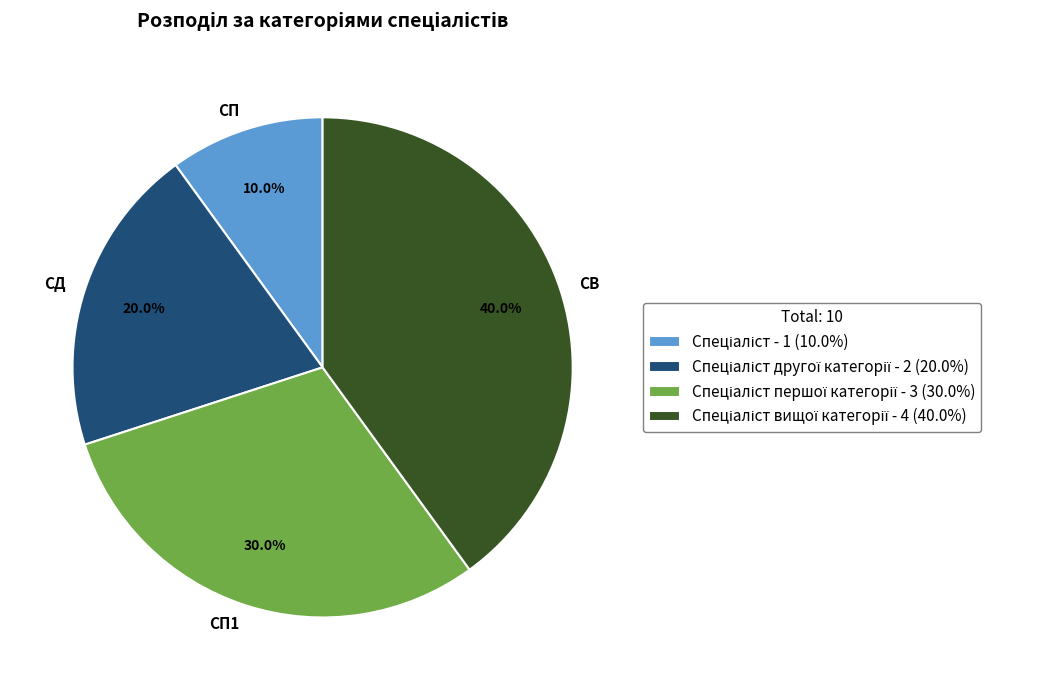

How many slices are in this pie chart?

4